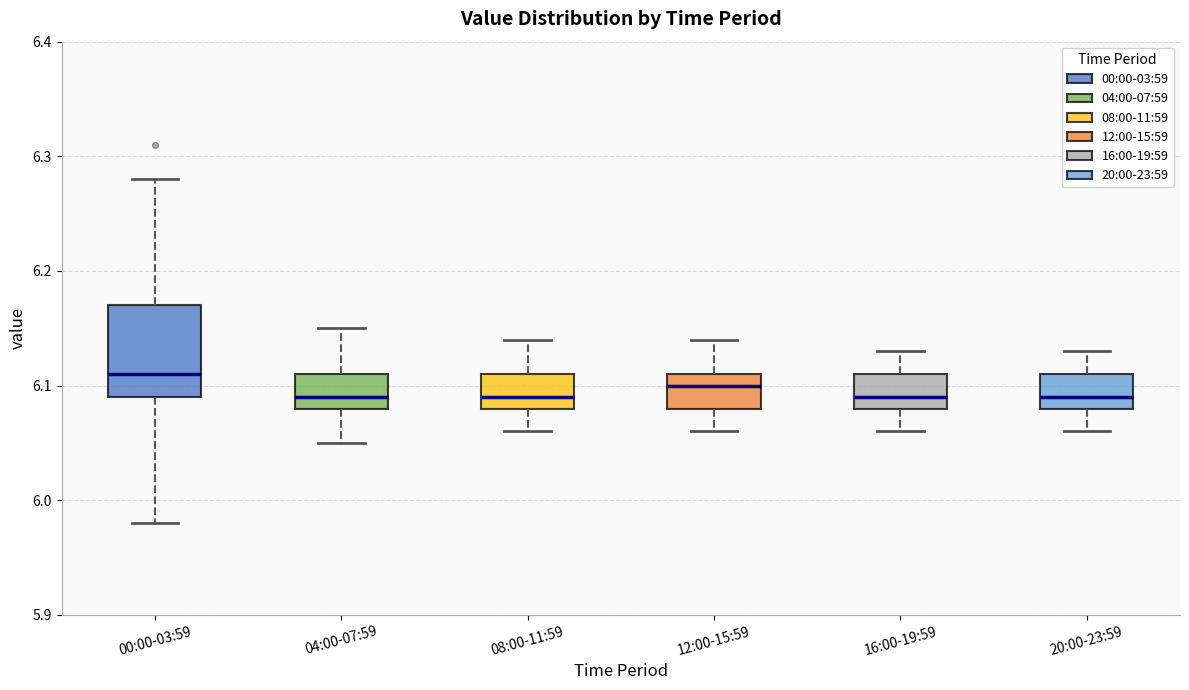

Reading left to right, transcribe this box plot: for each box, give where its median line is, the range the box spans, and where its two whiskers end, as read against the y-axis. The values are not printed on the chart, so give them approximately, as read against the axis.

00:00-03:59: median 6.11, box 6.09 to 6.17, whiskers 5.98 to 6.28
04:00-07:59: median 6.09, box 6.08 to 6.11, whiskers 6.05 to 6.15
08:00-11:59: median 6.09, box 6.08 to 6.11, whiskers 6.06 to 6.14
12:00-15:59: median 6.10, box 6.08 to 6.11, whiskers 6.06 to 6.14
16:00-19:59: median 6.09, box 6.08 to 6.11, whiskers 6.06 to 6.13
20:00-23:59: median 6.09, box 6.08 to 6.11, whiskers 6.06 to 6.13